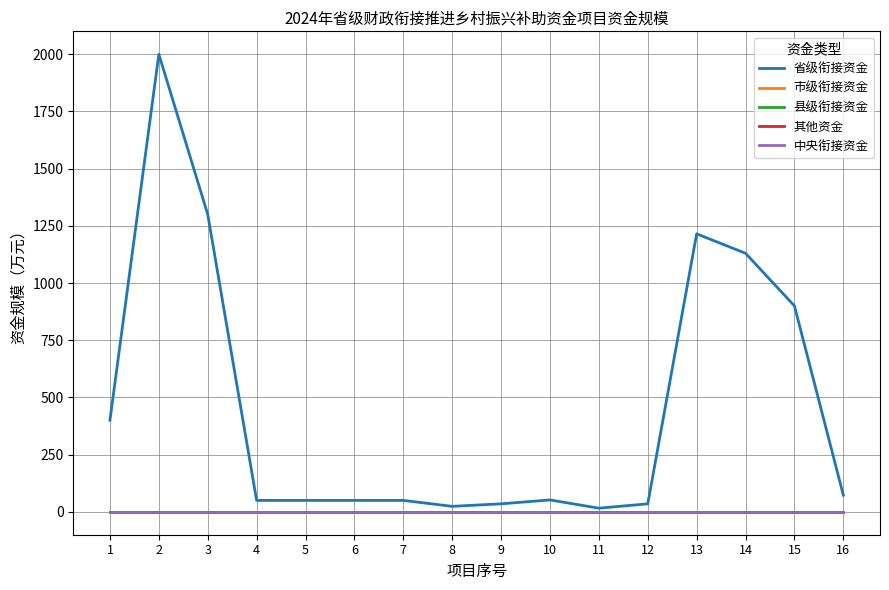

True or false: 省级衔接资金 and 中央衔接资金 cross at least once.

False